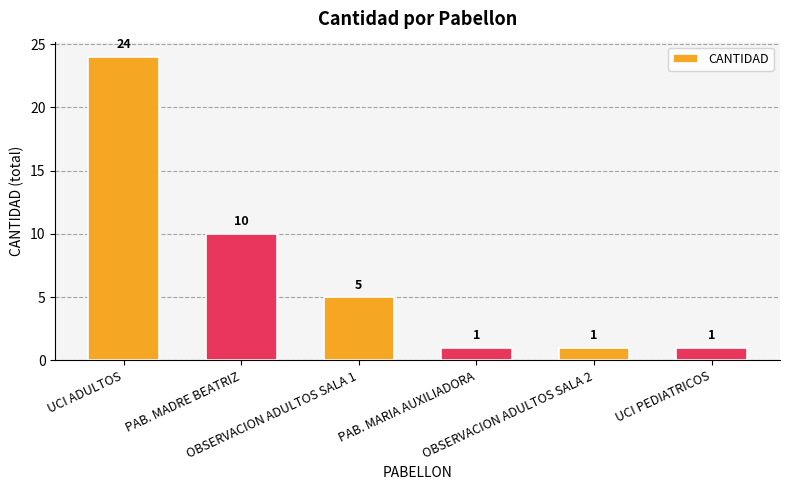

How many values are below 5?

3